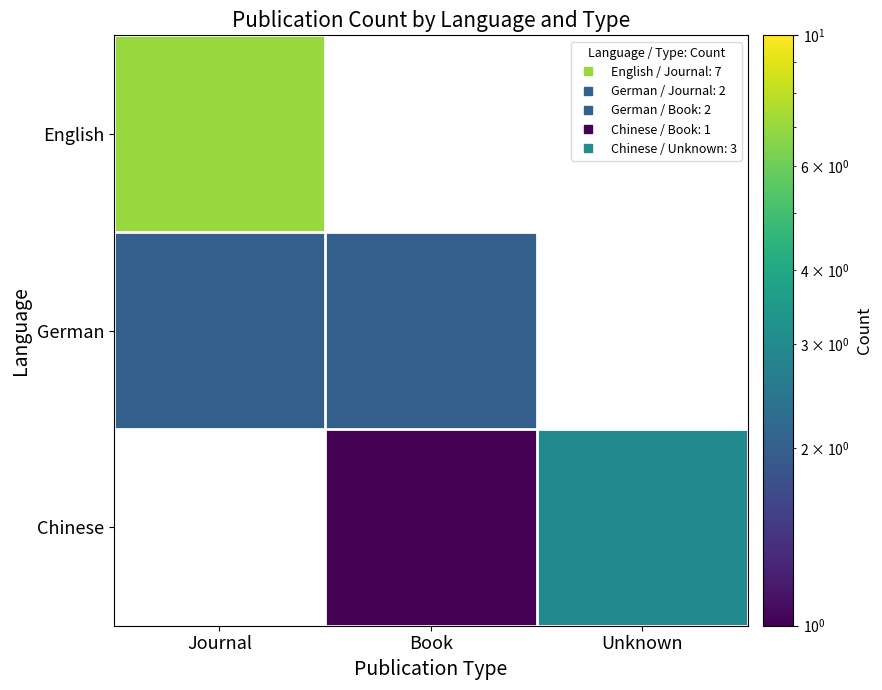

True or false: German has a value of 2.0 at Book.

True